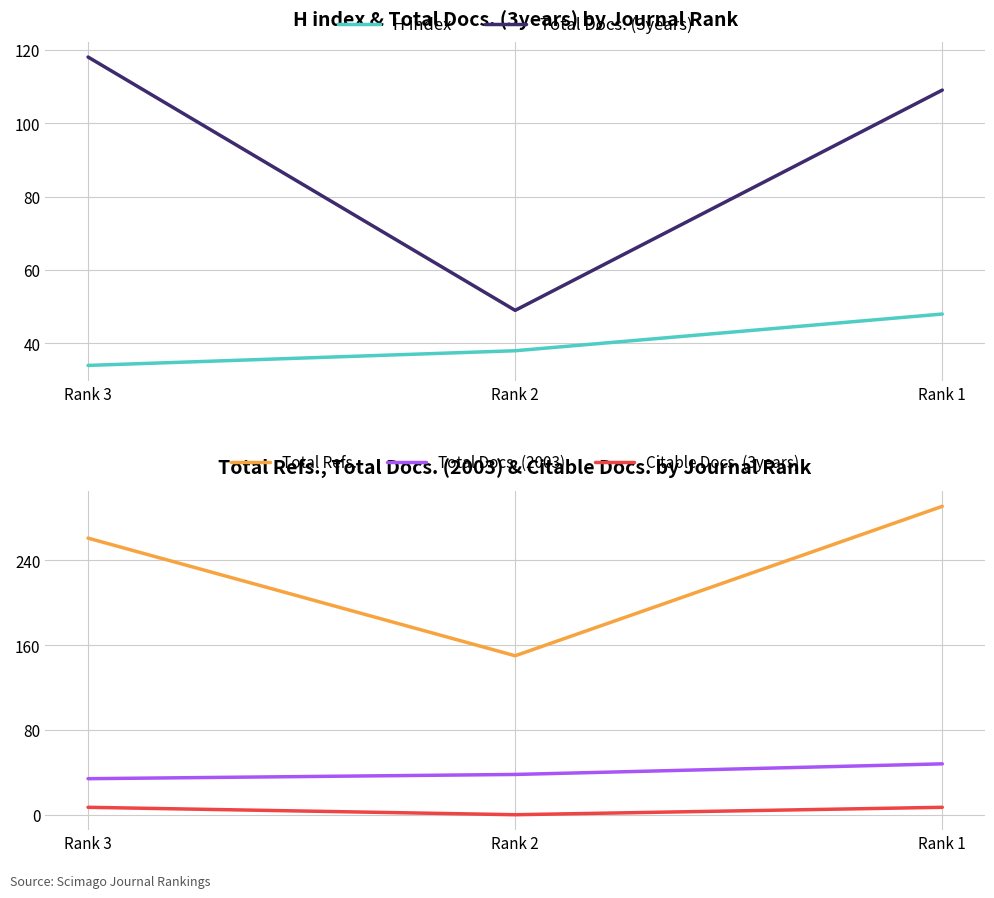

List the series in order of their peak value, highest first.

Total Refs., Total Docs. (3years), H index, Total Docs. (2003), Citable Docs. (3years)